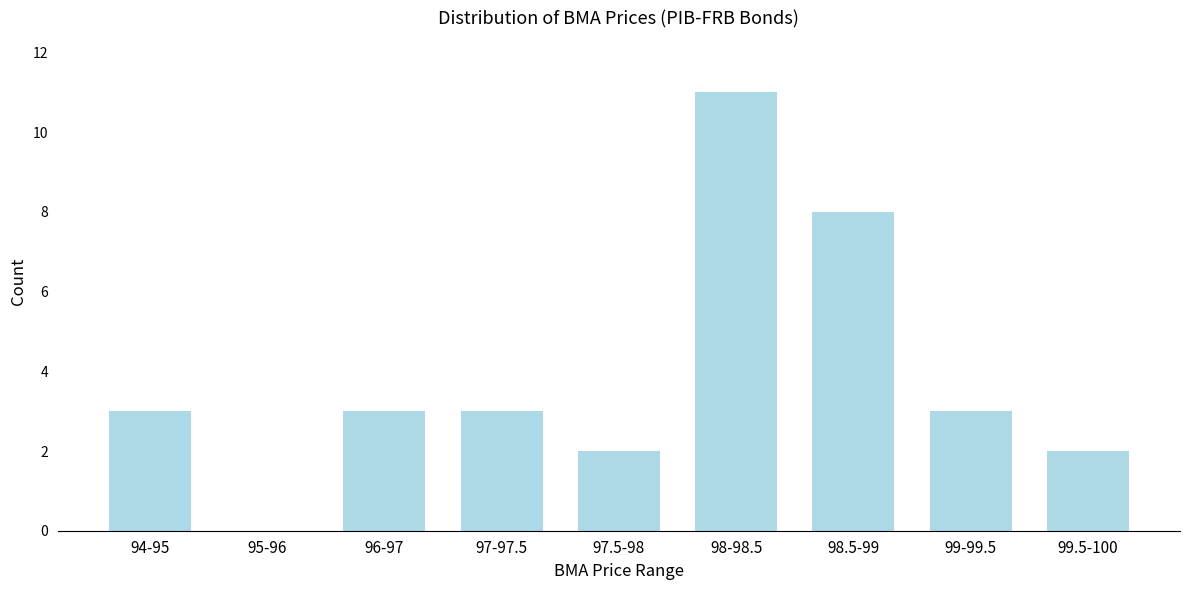

Reading left to right, list all the values displayed in this chart.

94-95=3	95-96=0	96-97=3	97-97.5=3	97.5-98=2	98-98.5=11	98.5-99=8	99-99.5=3	99.5-100=2